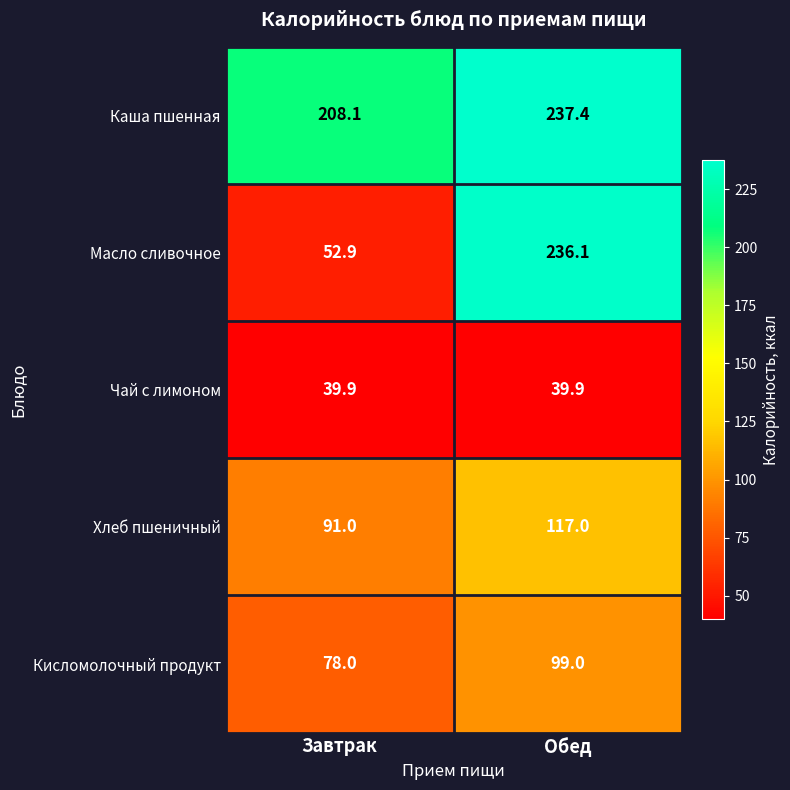

Which series changed the most between Завтрак and Обед?

Масло сливочное